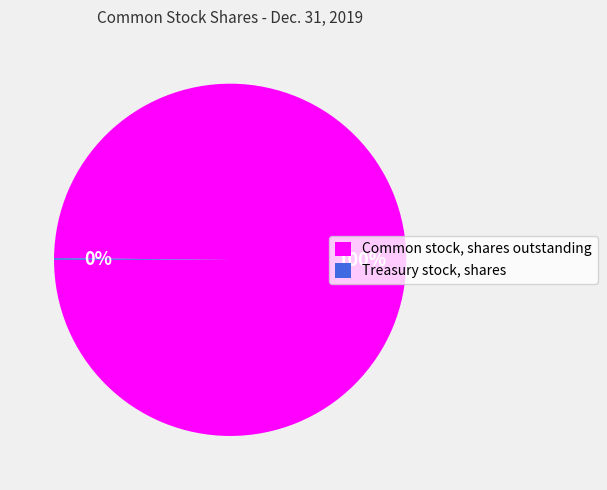

Is it true that Common stock, shares outstanding is 100% of the pie?

True